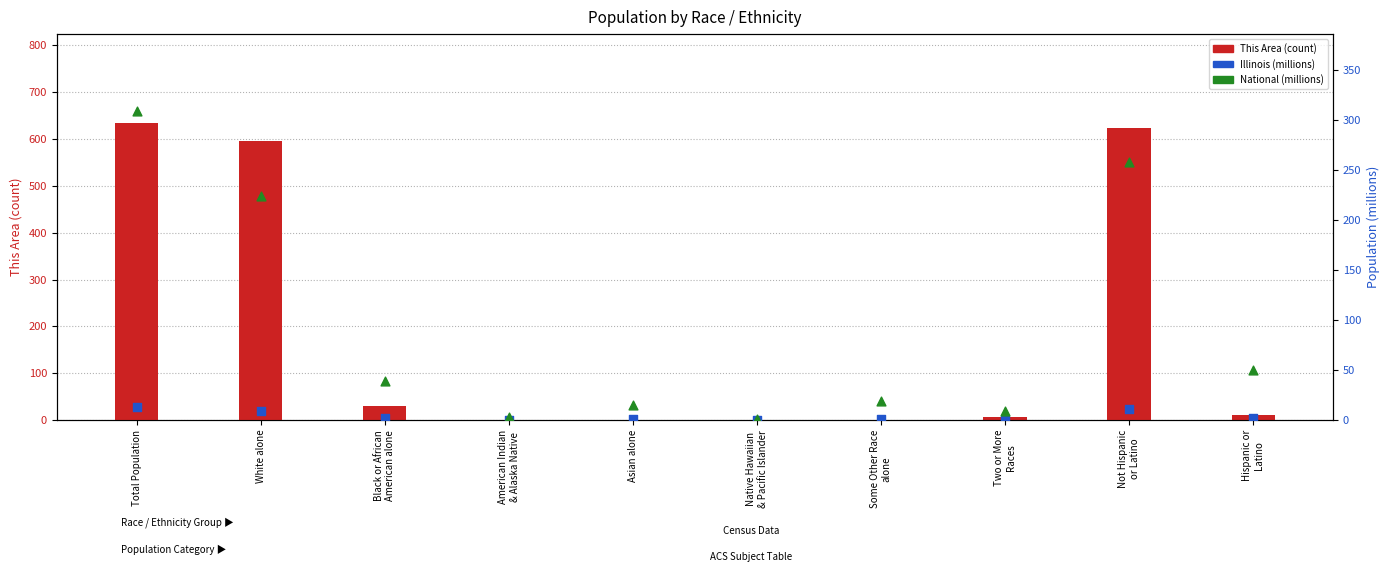

What is the total value across all series at American Indian
& Alaska Native?

3.0